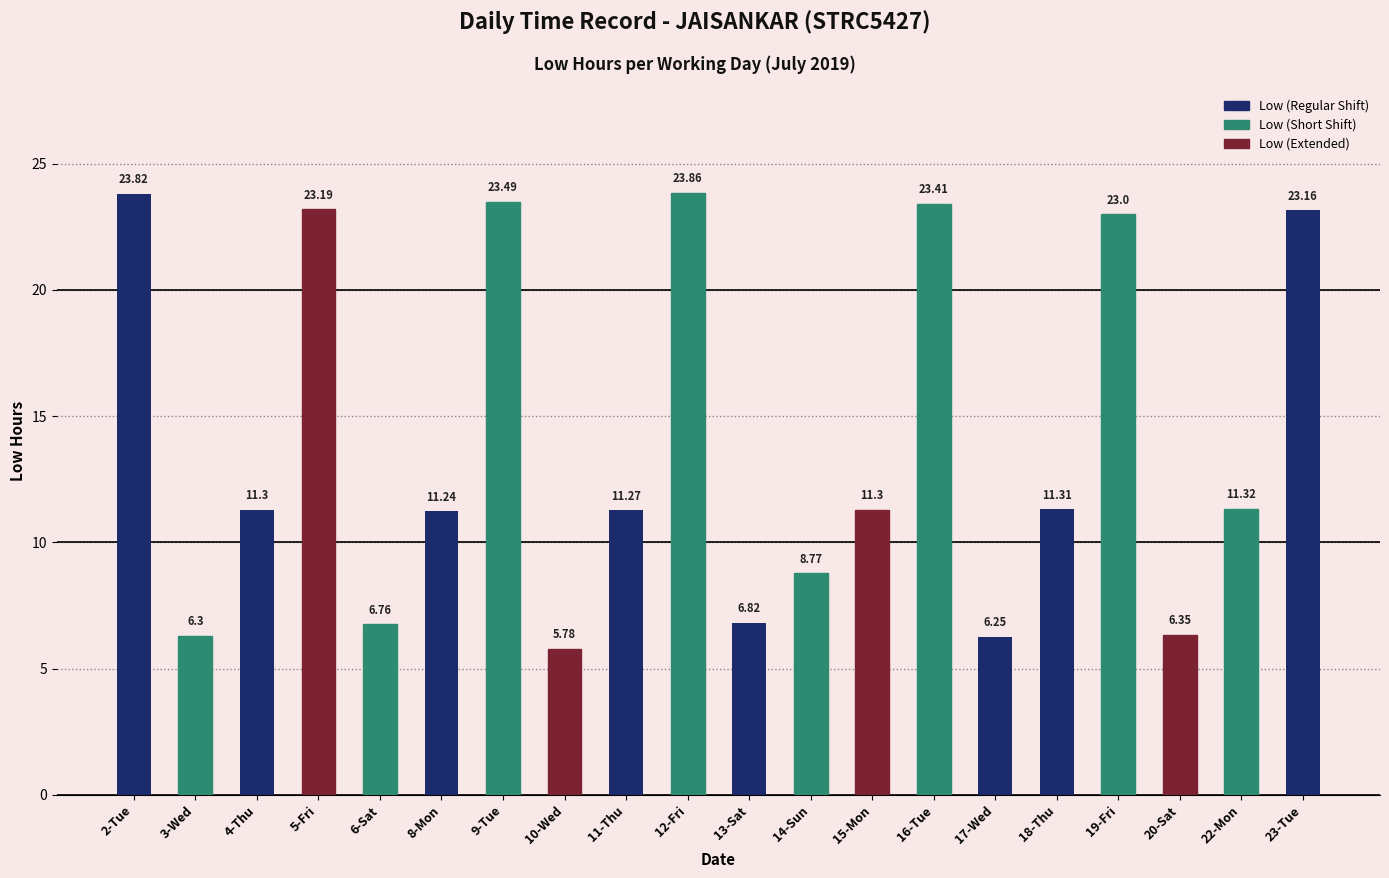

What value does the data have at 18-Thu?

11.3